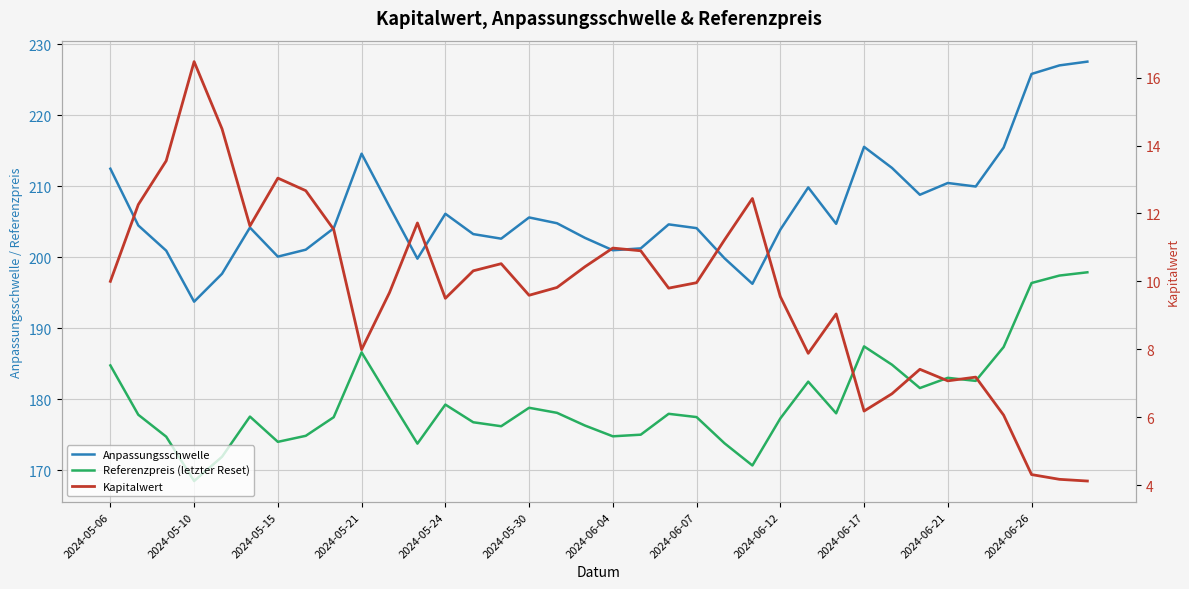

Which series has the largest total across all categories?

Anpassungsschwelle